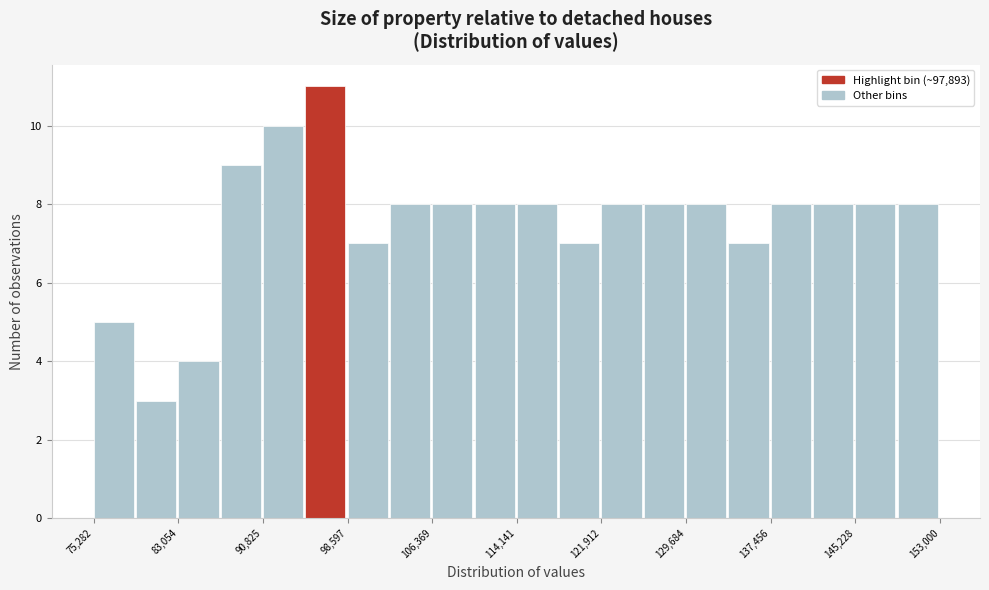

Read against the x-axis, roughly where is the centre of the tallest bar?

97000